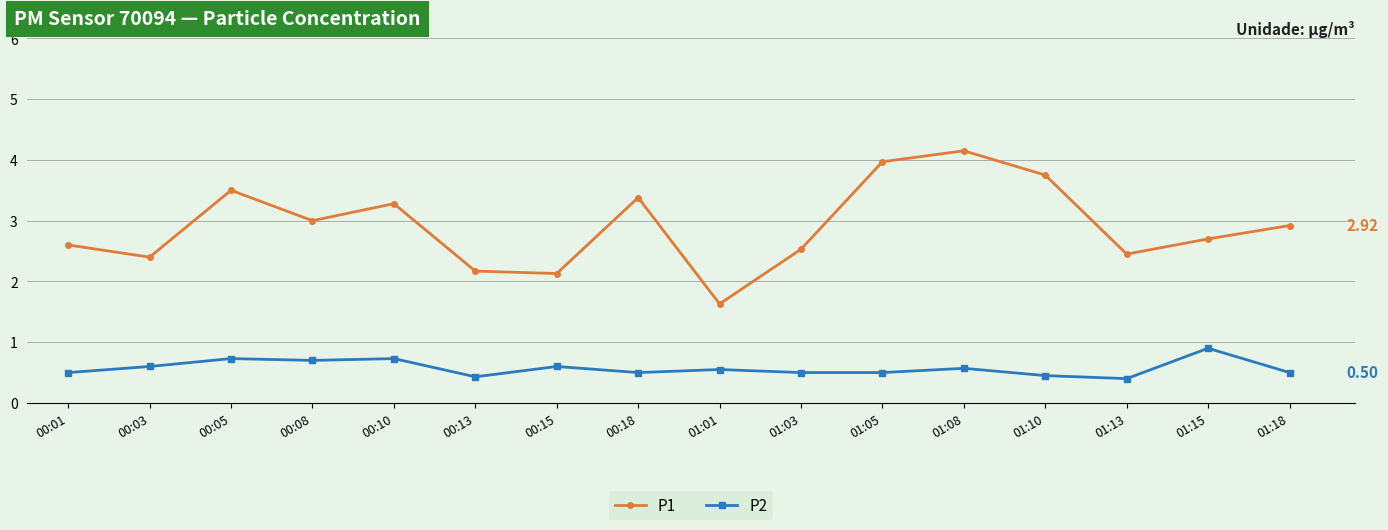

Is the value of P2 at 00:10 greater than the value of P1 at 00:18?

No